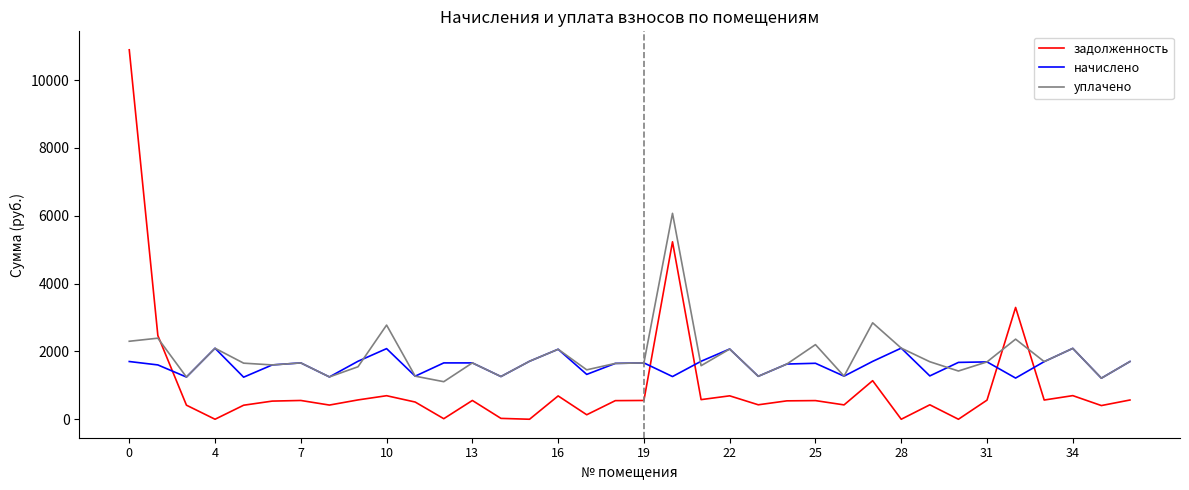

List the series in order of their peak value, lowest first.

начислено, уплачено, задолженность